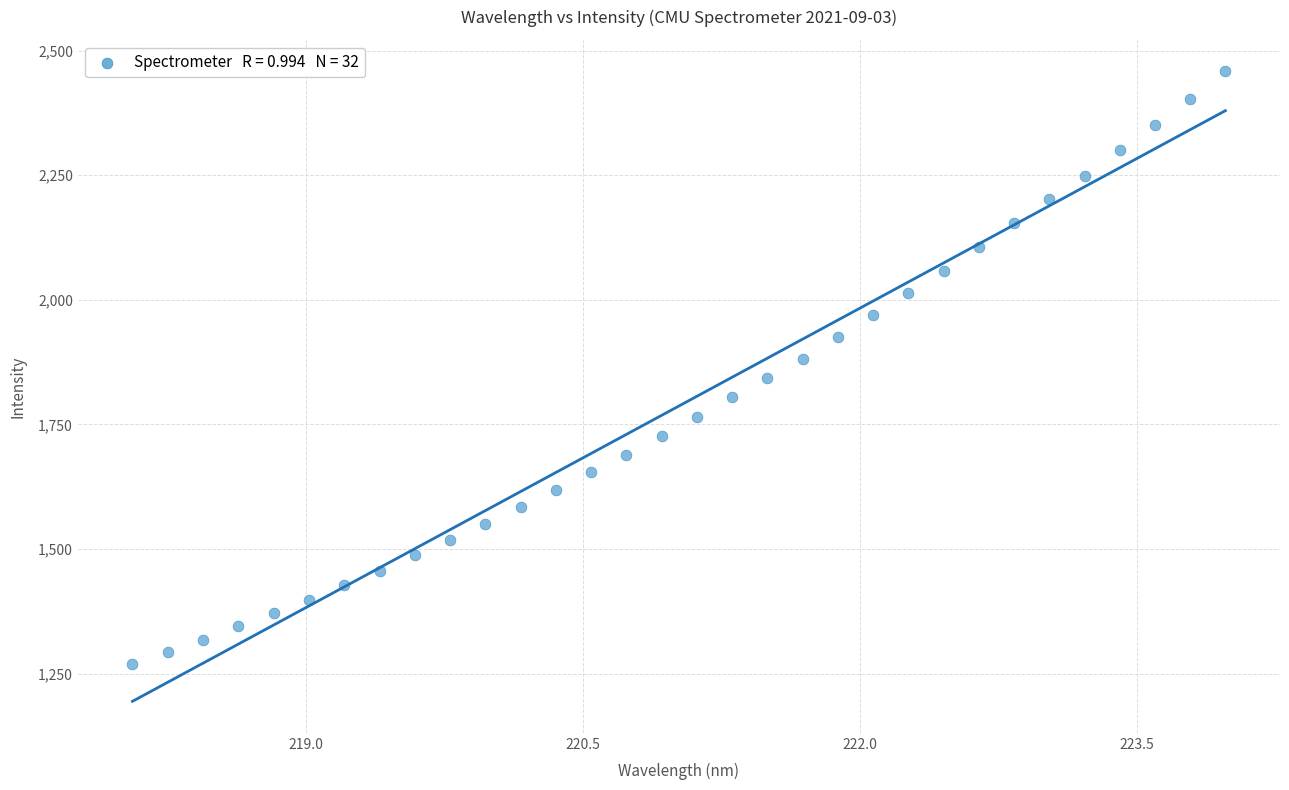

What is the range of Y values (max minus min)?

1189.0